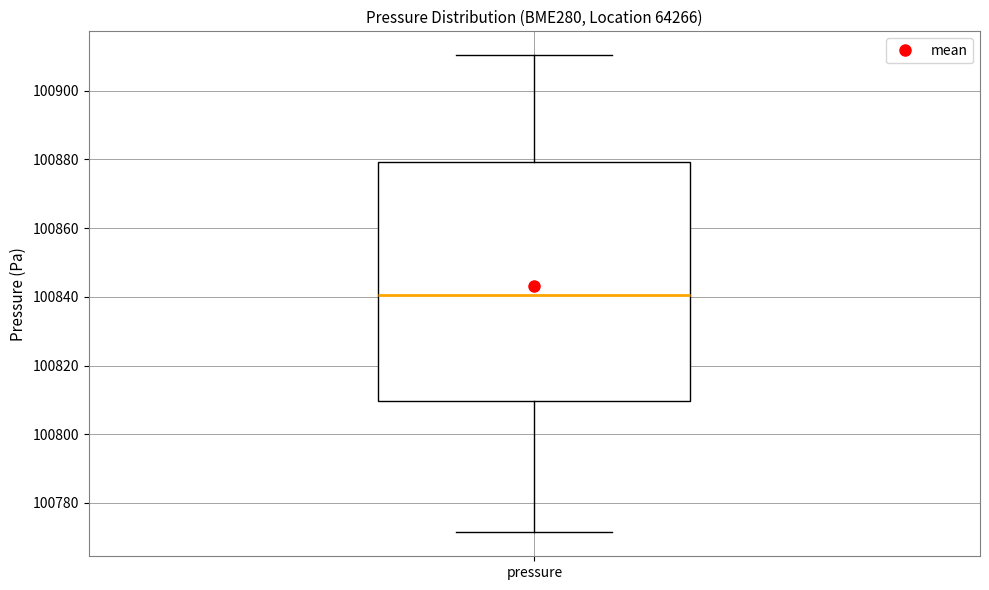

Where does the median line of the box for pressure sit on the y-axis? The values are not printed on the chart, so give them approximately, as read against the axis.

100840